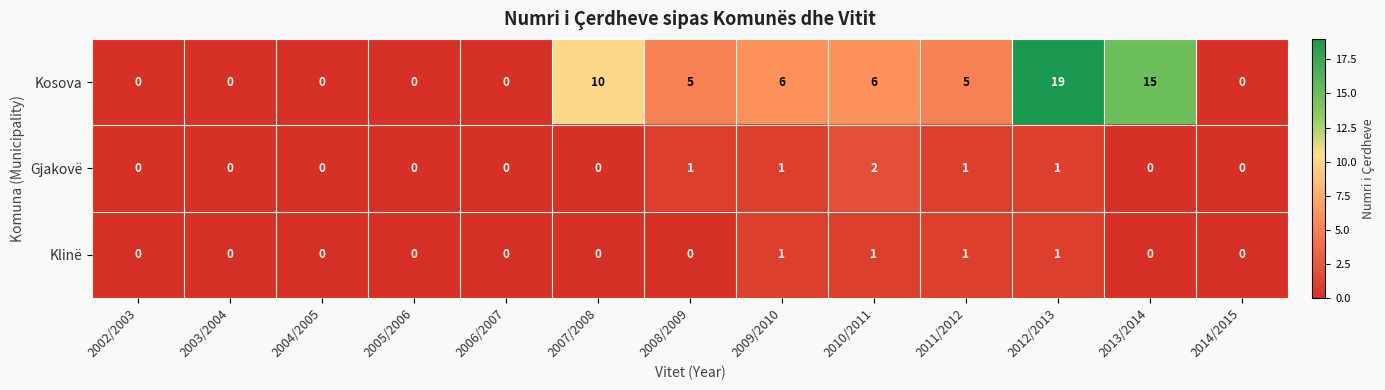

List the series in order of their peak value, highest first.

Kosova, Gjakovë, Klinë